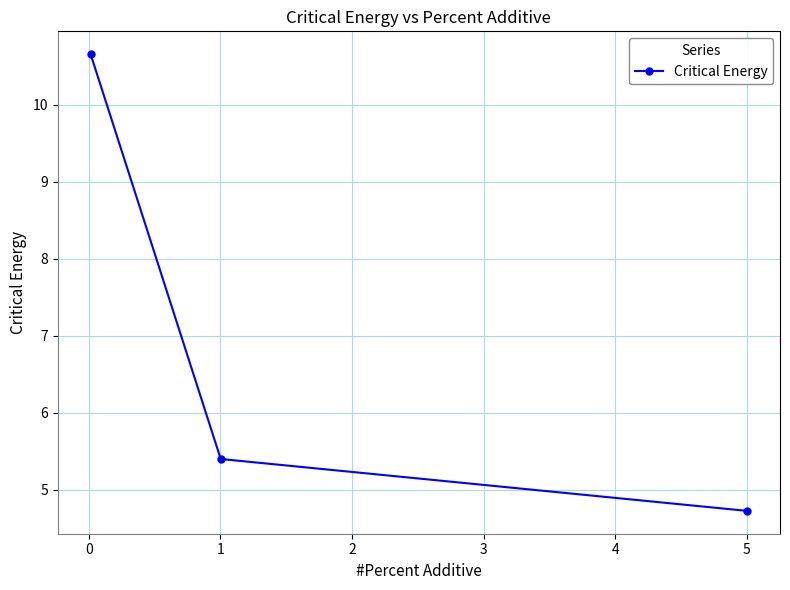

What is the greatest value displayed?

10.7